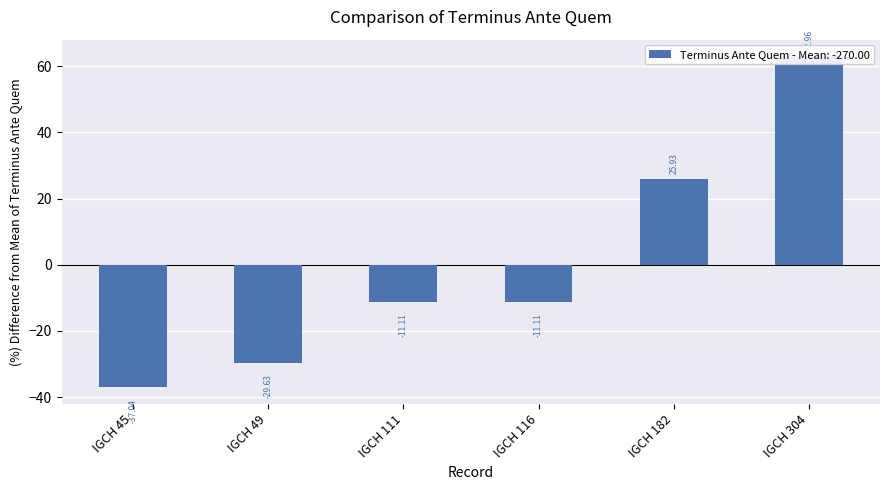

Which has a higher value, IGCH 45 or IGCH 111?

IGCH 111